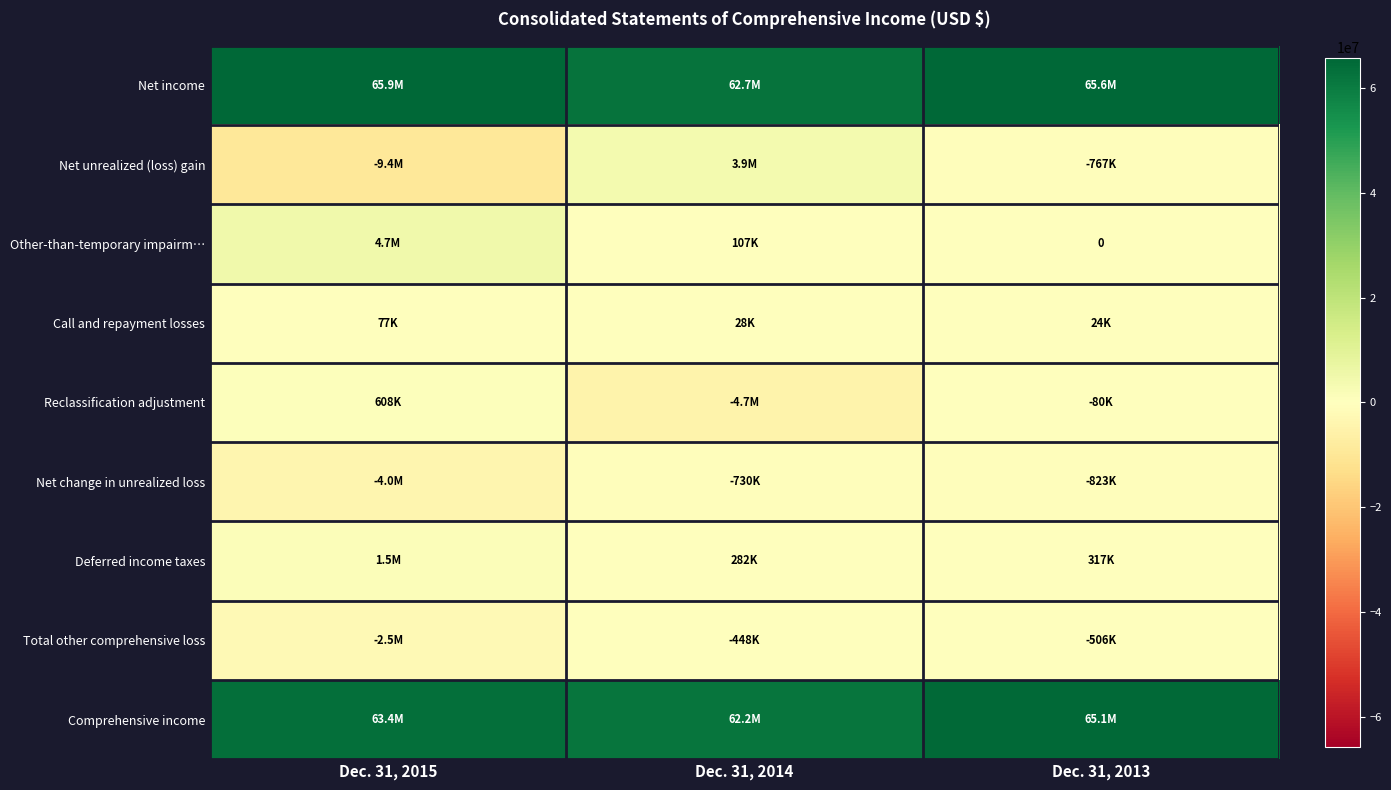

What is the approximate value of Deferred income taxes at Dec. 31, 2015, to the nearest 50?

1543000